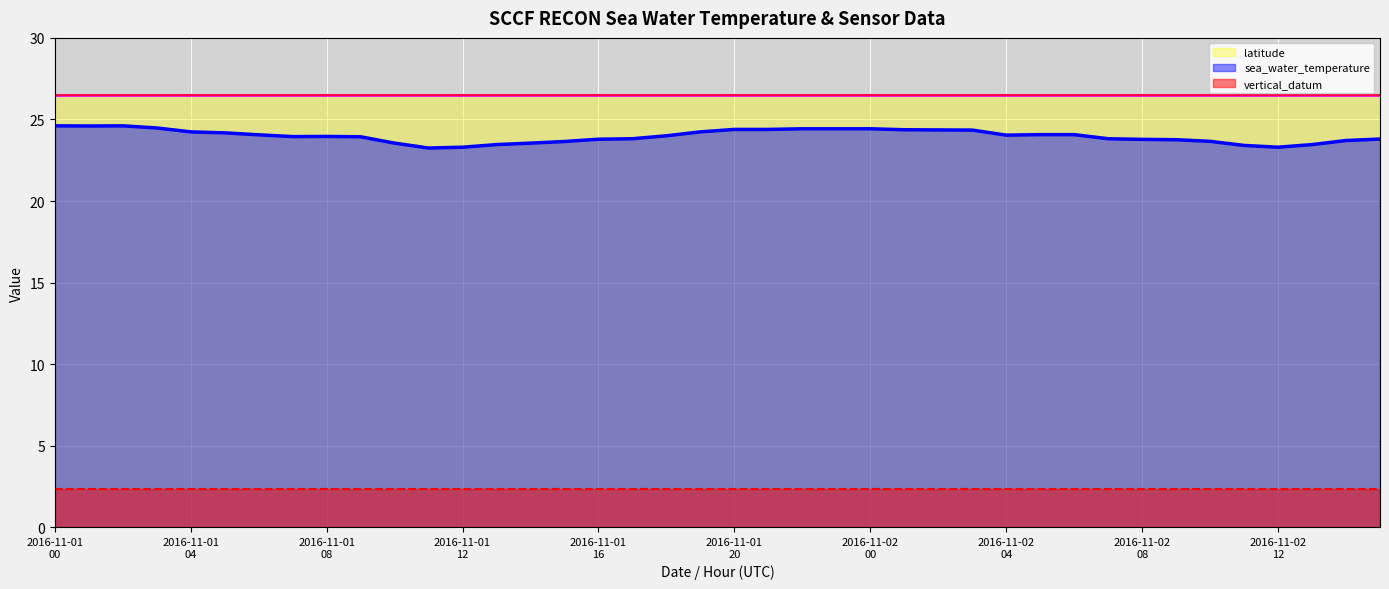

At which label does sea_water_temperature reach its minimum?

2016-11-01T11